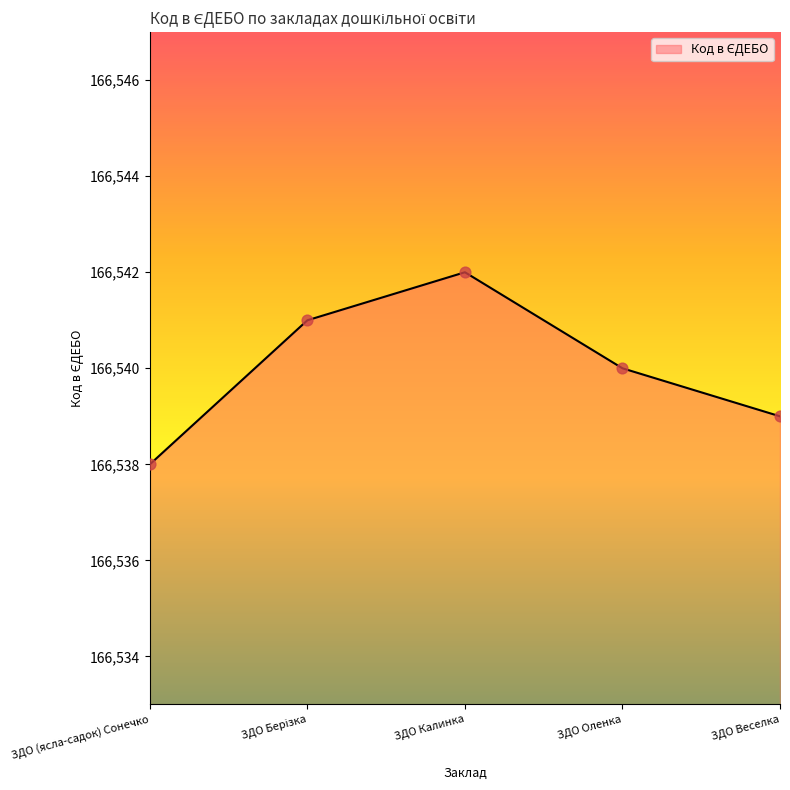

What is the ratio of the value at ЗДО Веселка to the value at ЗДО Оленка?

1.0